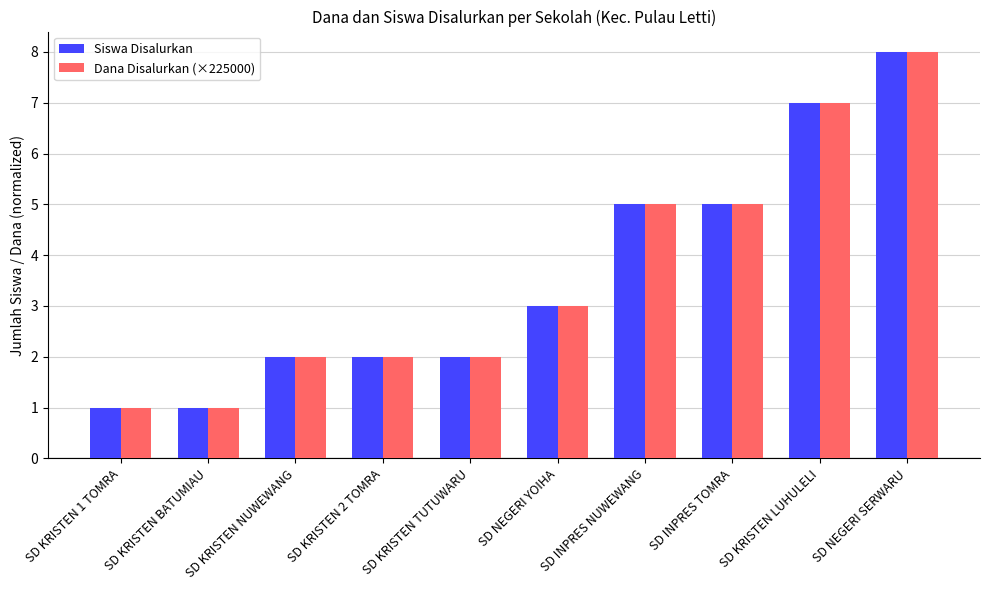

At how many categories does at least one series exceed 6?

2